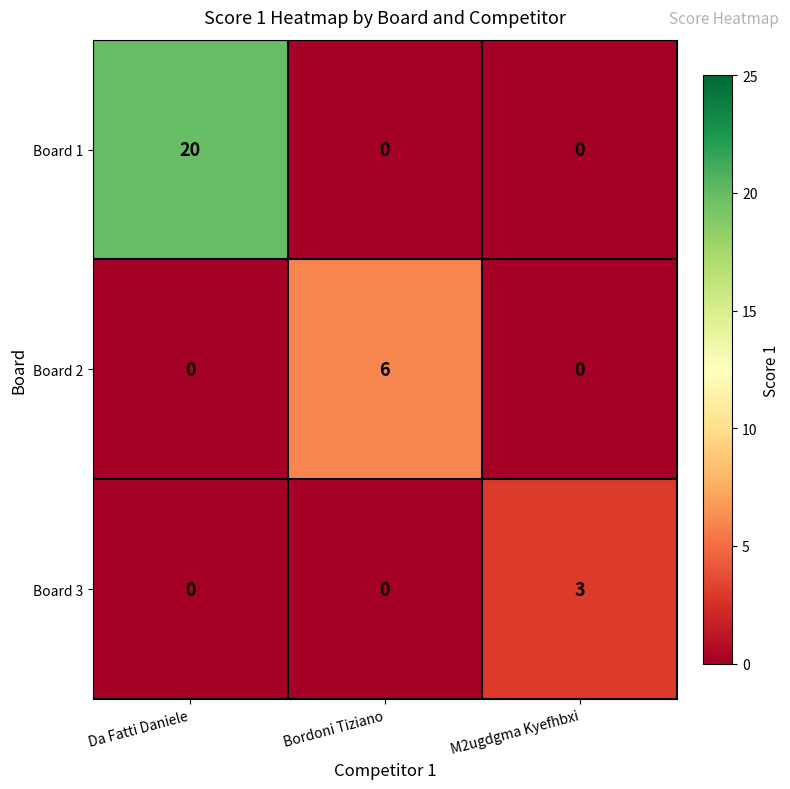

Count the Board 2 values in the range 0 to 6.

3